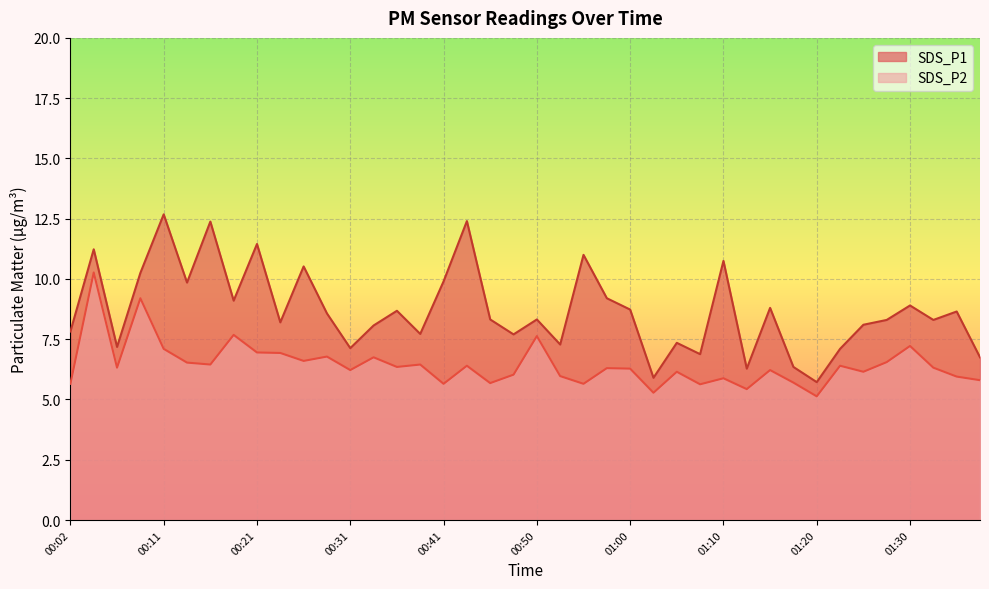

True or false: SDS_P1 has a value of 8.3 at 00:50.

True